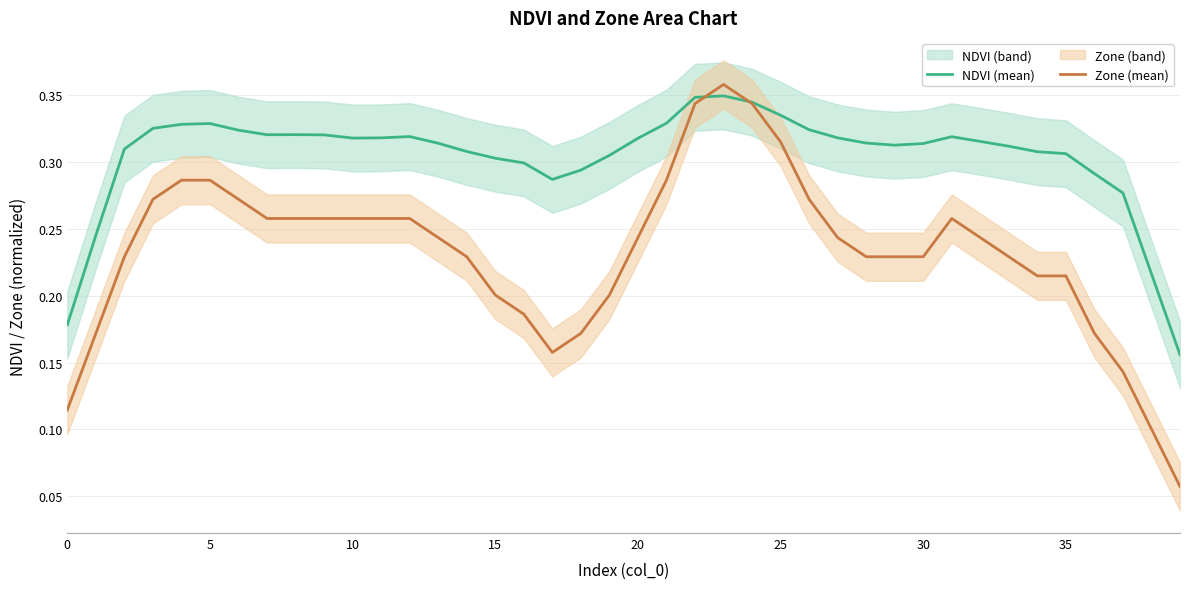

Which series has the largest range (max minus min)?

Zone (mean)